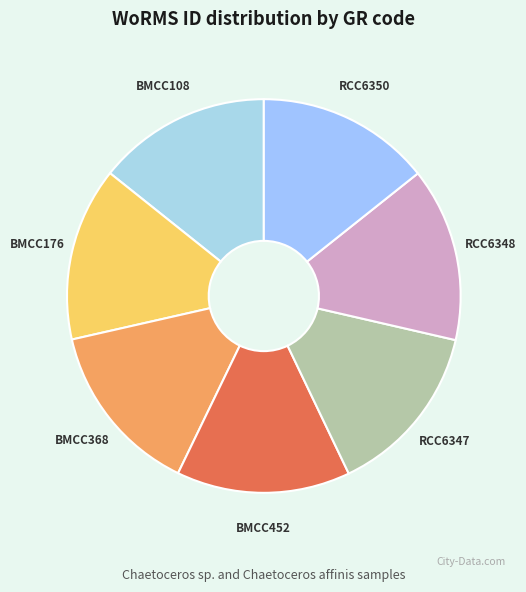

Is the sum of RCC6348 and BMCC452 greater than half?

No